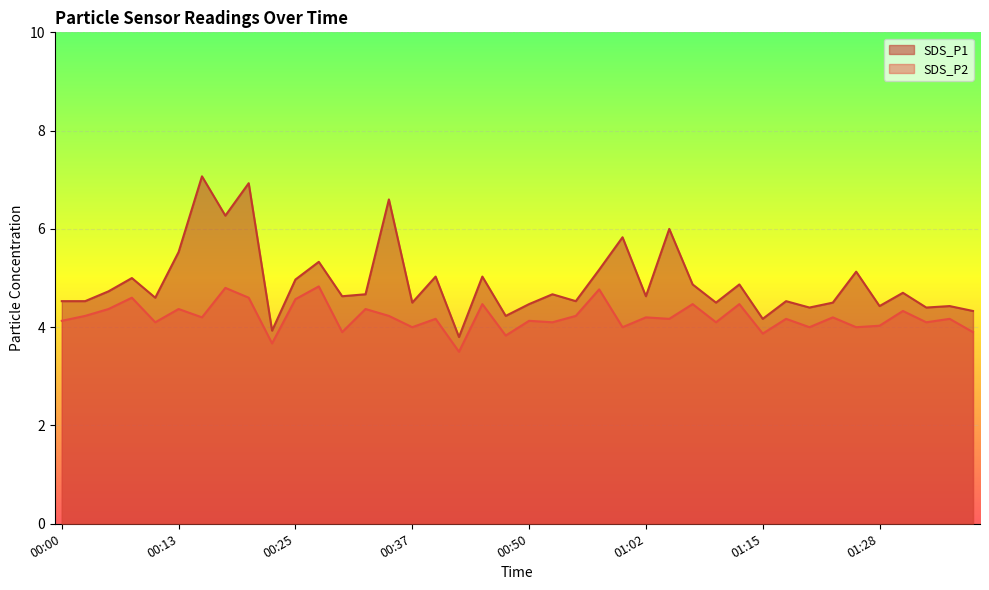

Is the value of SDS_P2 at 01:23 greater than the value of SDS_P1 at 00:08?

No